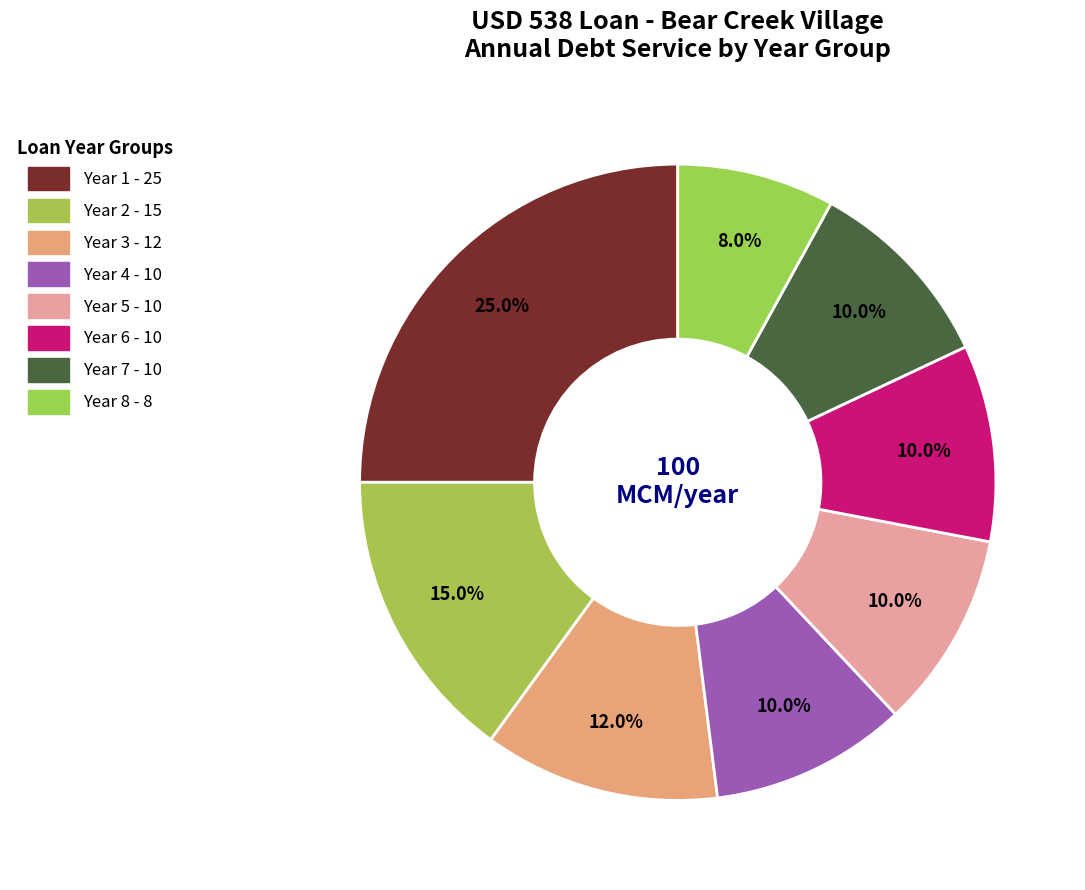

How many segments does this pie chart have?

8